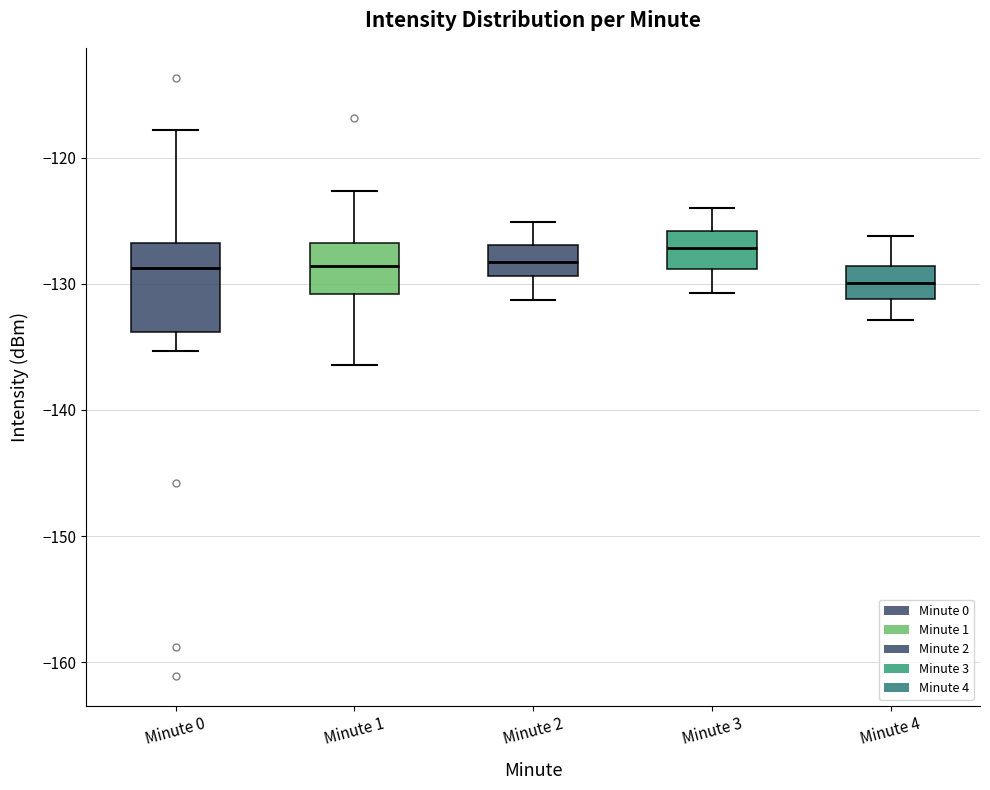

Reading left to right, transcribe this box plot: for each box, give where its median line is, the range the box spans, and where its two whiskers end, as read against the y-axis. The values are not printed on the chart, so give them approximately, as read against the axis.

Minute 0: median -129, box -134 to -127, whiskers -135 to -118
Minute 1: median -129, box -131 to -127, whiskers -136 to -123
Minute 2: median -128, box -129 to -127, whiskers -131 to -125
Minute 3: median -127, box -129 to -126, whiskers -131 to -124
Minute 4: median -130, box -131 to -129, whiskers -133 to -126